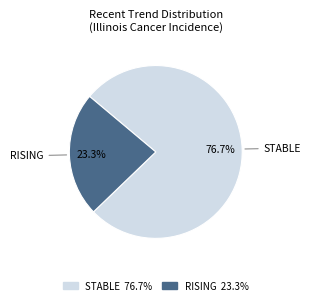

Is there any slice that represents more than half of the pie?

Yes